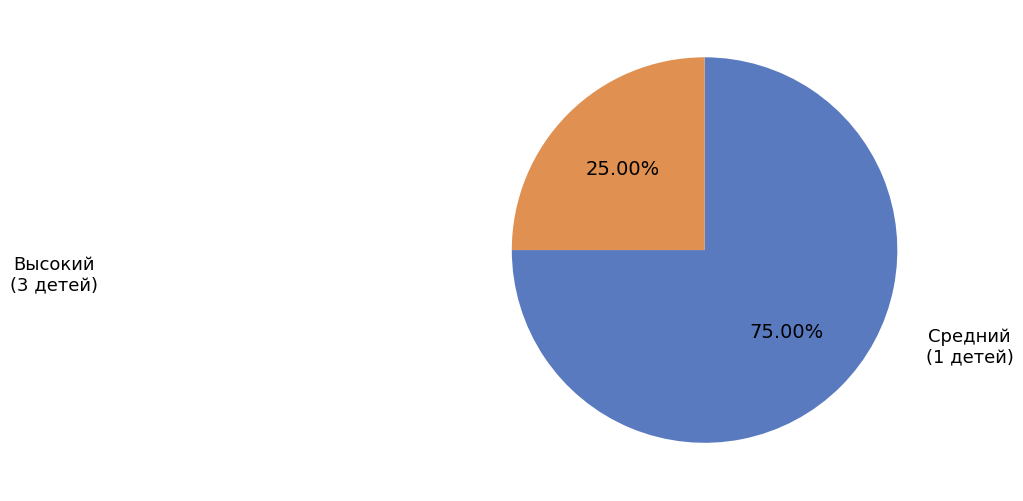

Which slice is the largest?

Высокий